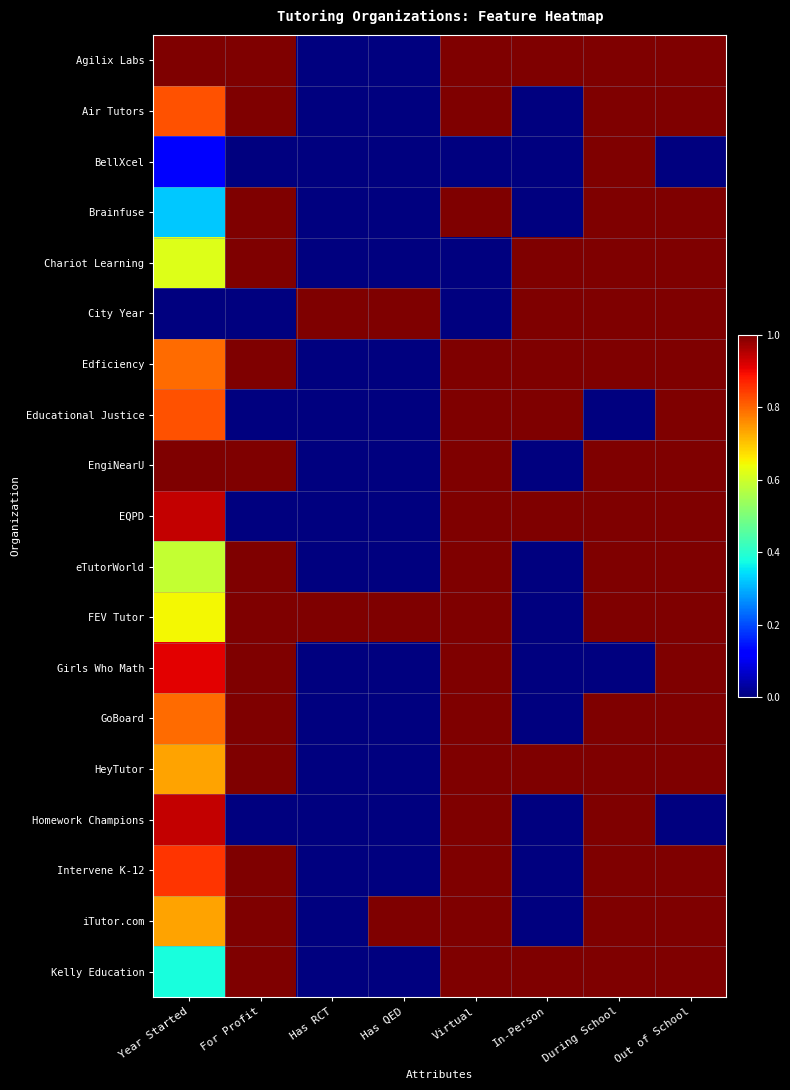

How many categories are shown in the chart?

8